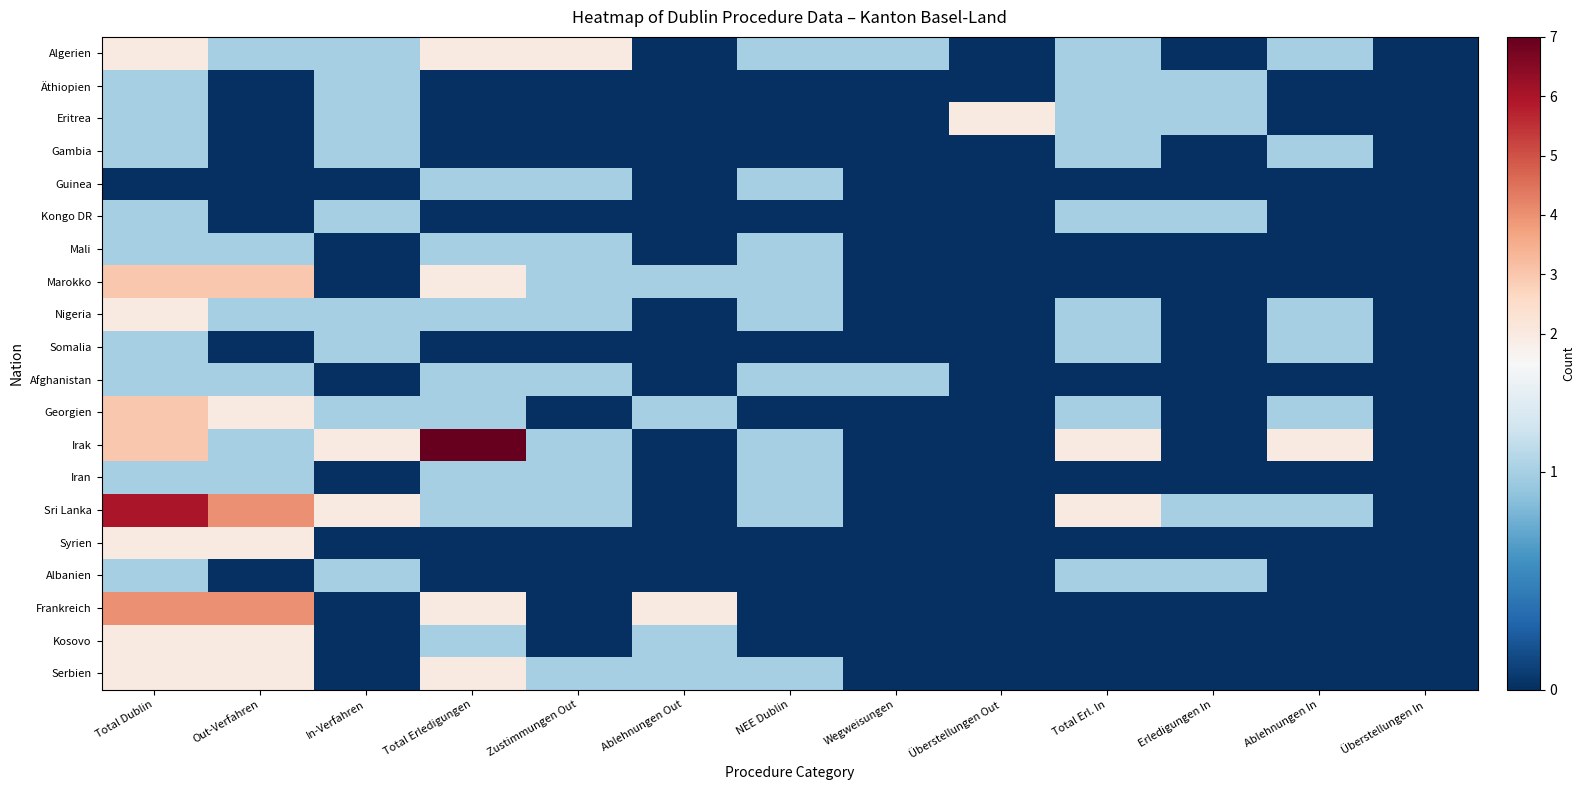

Reading left to right, what are all the values shown in this chart?

Algerien: Total Dublin=2	Out-Verfahren=1	In-Verfahren=1	Total Erledigungen=2	Zustimmungen Out=2	Ablehnungen Out=0	NEE Dublin=1	Wegweisungen=1	Überstellungen Out=0	Total Erl. In=1	Erledigungen In=0	Ablehnungen In=1	Überstellungen In=0
Äthiopien: Total Dublin=1	Out-Verfahren=0	In-Verfahren=1	Total Erledigungen=0	Zustimmungen Out=0	Ablehnungen Out=0	NEE Dublin=0	Wegweisungen=0	Überstellungen Out=0	Total Erl. In=1	Erledigungen In=1	Ablehnungen In=0	Überstellungen In=0
Eritrea: Total Dublin=1	Out-Verfahren=0	In-Verfahren=1	Total Erledigungen=0	Zustimmungen Out=0	Ablehnungen Out=0	NEE Dublin=0	Wegweisungen=0	Überstellungen Out=2	Total Erl. In=1	Erledigungen In=1	Ablehnungen In=0	Überstellungen In=0
Gambia: Total Dublin=1	Out-Verfahren=0	In-Verfahren=1	Total Erledigungen=0	Zustimmungen Out=0	Ablehnungen Out=0	NEE Dublin=0	Wegweisungen=0	Überstellungen Out=0	Total Erl. In=1	Erledigungen In=0	Ablehnungen In=1	Überstellungen In=0
Guinea: Total Dublin=0	Out-Verfahren=0	In-Verfahren=0	Total Erledigungen=1	Zustimmungen Out=1	Ablehnungen Out=0	NEE Dublin=1	Wegweisungen=0	Überstellungen Out=0	Total Erl. In=0	Erledigungen In=0	Ablehnungen In=0	Überstellungen In=0
Kongo DR: Total Dublin=1	Out-Verfahren=0	In-Verfahren=1	Total Erledigungen=0	Zustimmungen Out=0	Ablehnungen Out=0	NEE Dublin=0	Wegweisungen=0	Überstellungen Out=0	Total Erl. In=1	Erledigungen In=1	Ablehnungen In=0	Überstellungen In=0
Mali: Total Dublin=1	Out-Verfahren=1	In-Verfahren=0	Total Erledigungen=1	Zustimmungen Out=1	Ablehnungen Out=0	NEE Dublin=1	Wegweisungen=0	Überstellungen Out=0	Total Erl. In=0	Erledigungen In=0	Ablehnungen In=0	Überstellungen In=0
Marokko: Total Dublin=3	Out-Verfahren=3	In-Verfahren=0	Total Erledigungen=2	Zustimmungen Out=1	Ablehnungen Out=1	NEE Dublin=1	Wegweisungen=0	Überstellungen Out=0	Total Erl. In=0	Erledigungen In=0	Ablehnungen In=0	Überstellungen In=0
Nigeria: Total Dublin=2	Out-Verfahren=1	In-Verfahren=1	Total Erledigungen=1	Zustimmungen Out=1	Ablehnungen Out=0	NEE Dublin=1	Wegweisungen=0	Überstellungen Out=0	Total Erl. In=1	Erledigungen In=0	Ablehnungen In=1	Überstellungen In=0
Somalia: Total Dublin=1	Out-Verfahren=0	In-Verfahren=1	Total Erledigungen=0	Zustimmungen Out=0	Ablehnungen Out=0	NEE Dublin=0	Wegweisungen=0	Überstellungen Out=0	Total Erl. In=1	Erledigungen In=0	Ablehnungen In=1	Überstellungen In=0
Afghanistan: Total Dublin=1	Out-Verfahren=1	In-Verfahren=0	Total Erledigungen=1	Zustimmungen Out=1	Ablehnungen Out=0	NEE Dublin=1	Wegweisungen=1	Überstellungen Out=0	Total Erl. In=0	Erledigungen In=0	Ablehnungen In=0	Überstellungen In=0
Georgien: Total Dublin=3	Out-Verfahren=2	In-Verfahren=1	Total Erledigungen=1	Zustimmungen Out=0	Ablehnungen Out=1	NEE Dublin=0	Wegweisungen=0	Überstellungen Out=0	Total Erl. In=1	Erledigungen In=0	Ablehnungen In=1	Überstellungen In=0
Irak: Total Dublin=3	Out-Verfahren=1	In-Verfahren=2	Total Erledigungen=7	Zustimmungen Out=1	Ablehnungen Out=0	NEE Dublin=1	Wegweisungen=0	Überstellungen Out=0	Total Erl. In=2	Erledigungen In=0	Ablehnungen In=2	Überstellungen In=0
Iran: Total Dublin=1	Out-Verfahren=1	In-Verfahren=0	Total Erledigungen=1	Zustimmungen Out=1	Ablehnungen Out=0	NEE Dublin=1	Wegweisungen=0	Überstellungen Out=0	Total Erl. In=0	Erledigungen In=0	Ablehnungen In=0	Überstellungen In=0
Sri Lanka: Total Dublin=6	Out-Verfahren=4	In-Verfahren=2	Total Erledigungen=1	Zustimmungen Out=1	Ablehnungen Out=0	NEE Dublin=1	Wegweisungen=0	Überstellungen Out=0	Total Erl. In=2	Erledigungen In=1	Ablehnungen In=1	Überstellungen In=0
Syrien: Total Dublin=2	Out-Verfahren=2	In-Verfahren=0	Total Erledigungen=0	Zustimmungen Out=0	Ablehnungen Out=0	NEE Dublin=0	Wegweisungen=0	Überstellungen Out=0	Total Erl. In=0	Erledigungen In=0	Ablehnungen In=0	Überstellungen In=0
Albanien: Total Dublin=1	Out-Verfahren=0	In-Verfahren=1	Total Erledigungen=0	Zustimmungen Out=0	Ablehnungen Out=0	NEE Dublin=0	Wegweisungen=0	Überstellungen Out=0	Total Erl. In=1	Erledigungen In=1	Ablehnungen In=0	Überstellungen In=0
Frankreich: Total Dublin=4	Out-Verfahren=4	In-Verfahren=0	Total Erledigungen=2	Zustimmungen Out=0	Ablehnungen Out=2	NEE Dublin=0	Wegweisungen=0	Überstellungen Out=0	Total Erl. In=0	Erledigungen In=0	Ablehnungen In=0	Überstellungen In=0
Kosovo: Total Dublin=2	Out-Verfahren=2	In-Verfahren=0	Total Erledigungen=1	Zustimmungen Out=0	Ablehnungen Out=1	NEE Dublin=0	Wegweisungen=0	Überstellungen Out=0	Total Erl. In=0	Erledigungen In=0	Ablehnungen In=0	Überstellungen In=0
Serbien: Total Dublin=2	Out-Verfahren=2	In-Verfahren=0	Total Erledigungen=2	Zustimmungen Out=1	Ablehnungen Out=1	NEE Dublin=1	Wegweisungen=0	Überstellungen Out=0	Total Erl. In=0	Erledigungen In=0	Ablehnungen In=0	Überstellungen In=0